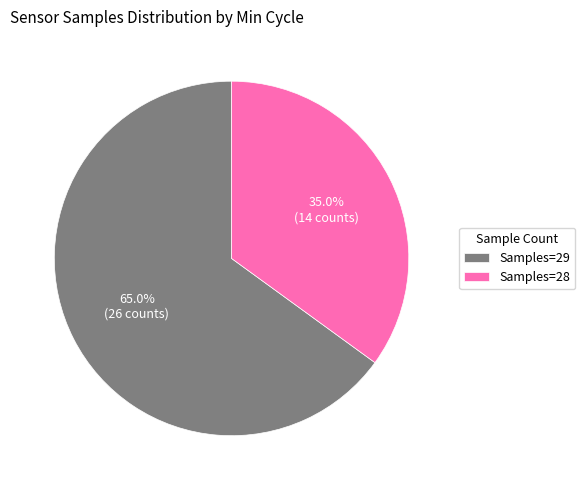

Is the sum of Samples=28 and Samples=29 greater than half?

Yes